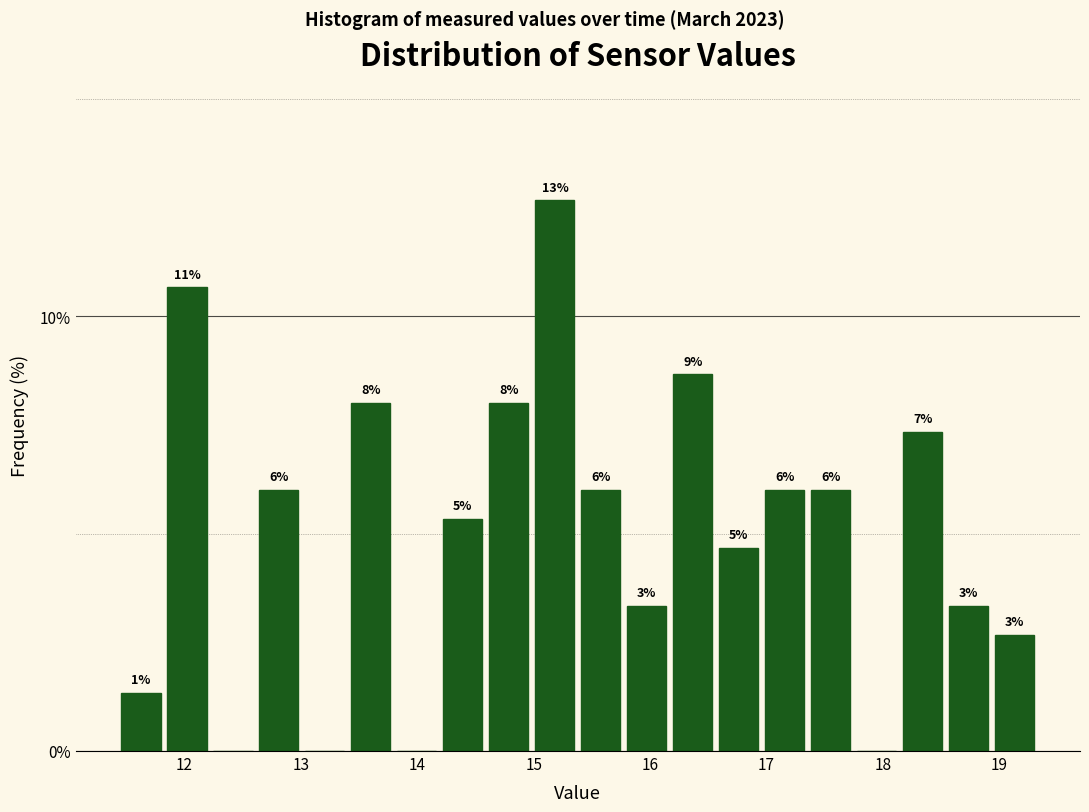

Read against the x-axis, roughly where is the centre of the tallest bar?

15.2